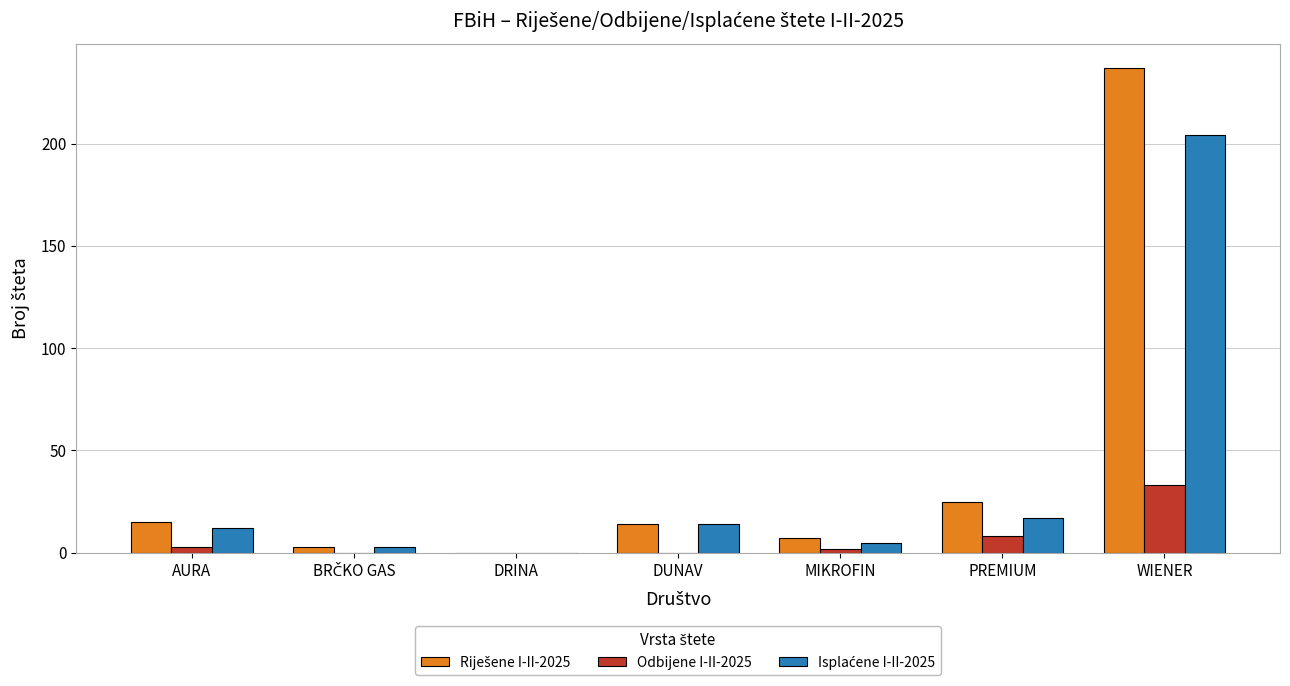

The Odbijene I-II-2025 series shows 8 at PREMIUM. True or false?

True